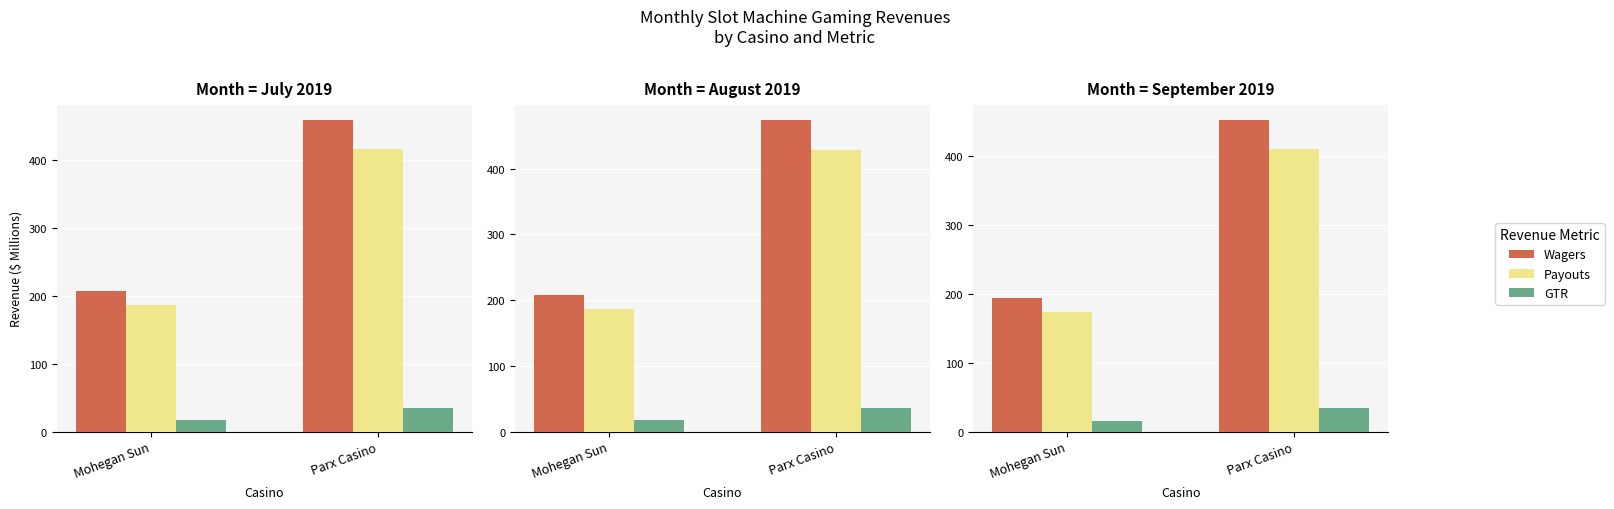

Is it true that GTR equals 15.4 at Mohegan Sun?

True